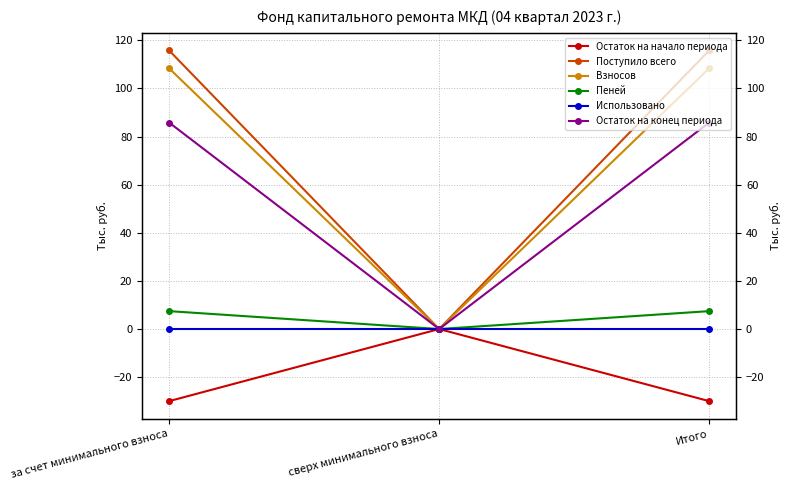

Reading left to right, list all the values displayed in this chart.

Остаток на начало периода: -30.0	0.0	-30.0
Поступило всего: 115.8	0.0	115.8
Взносов: 108.4	0.0	108.4
Пеней: 7.4	0.0	7.4
Использовано: 0.0	0.0	0.0
Остаток на конец периода: 85.8	0.0	85.8